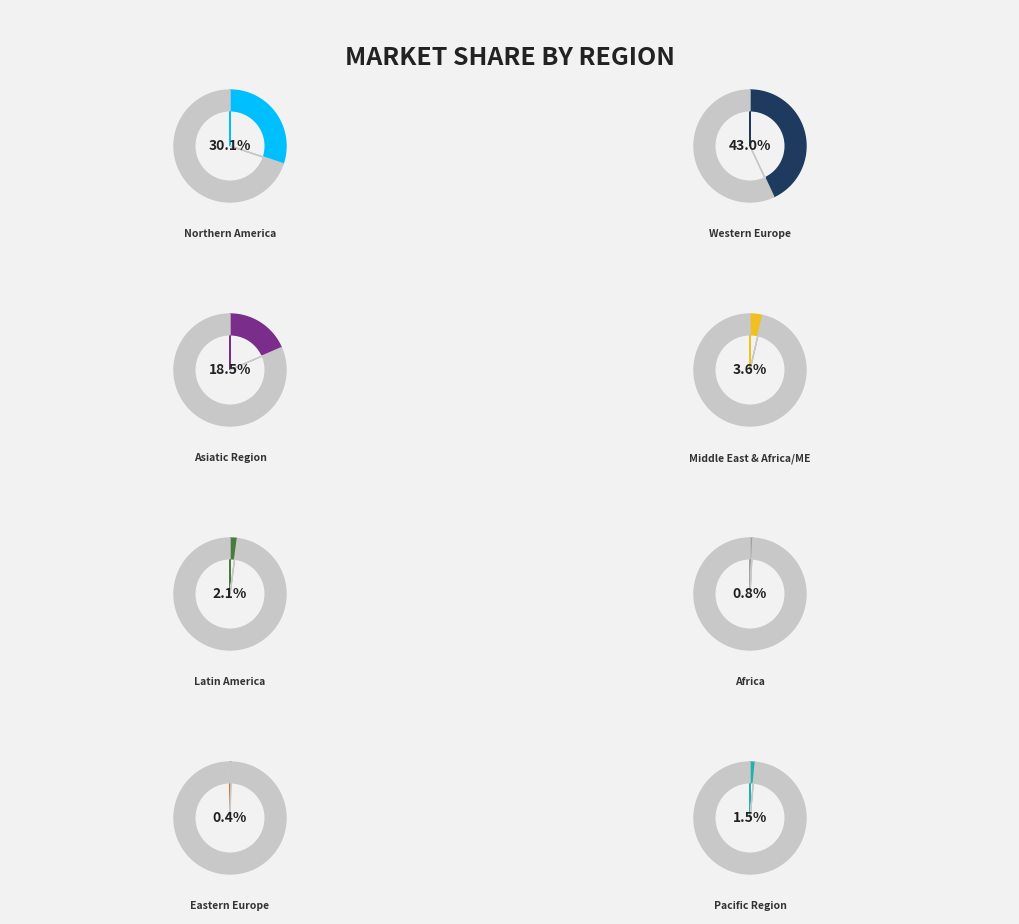

Does Eastern Europe account for over 50% of the chart?

No